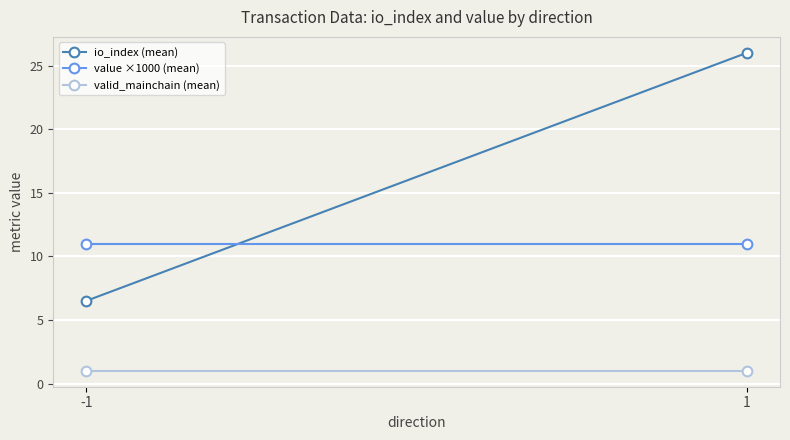

What is the value of the valid_mainchain (mean) point at the 1st from the left?

1.0